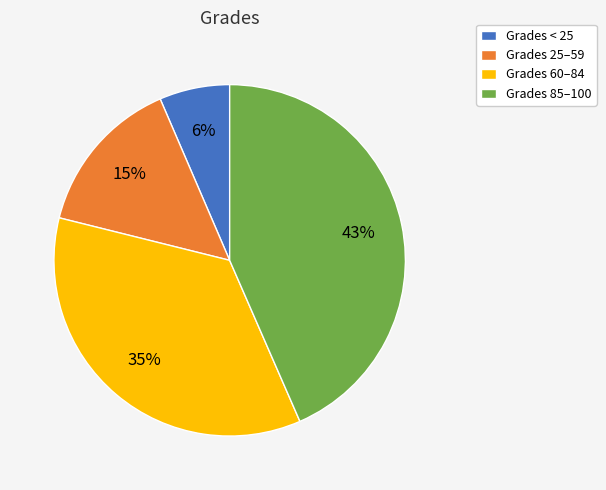

Which has a higher value, Grades 25–59 or Grades 60–84?

Grades 60–84